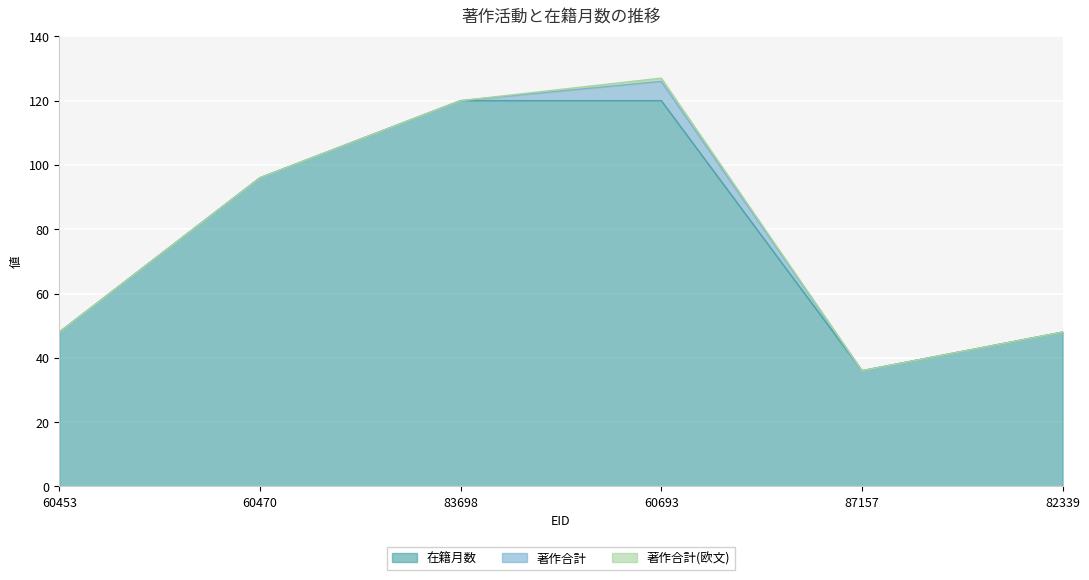

True or false: 著作合計(欧文) and 在籍月数 intersect in this chart.

False